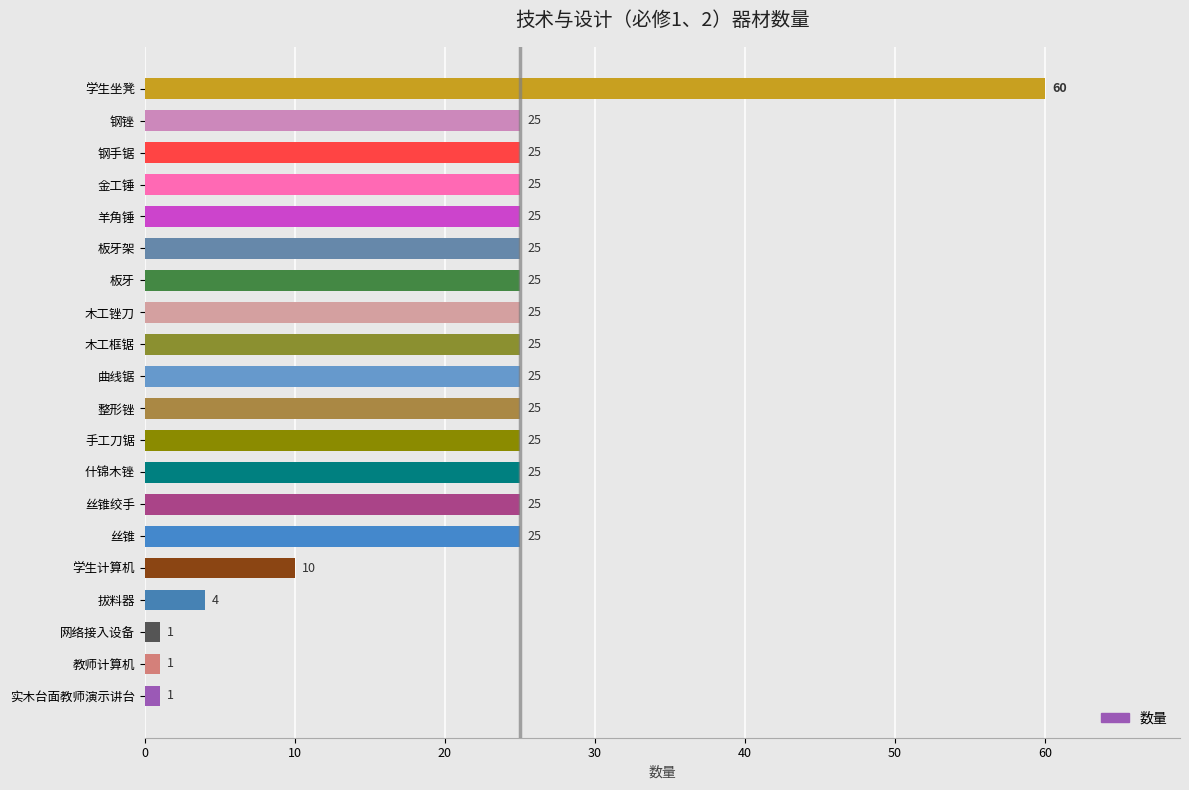

What is the value of the 20th bar from the top?

1